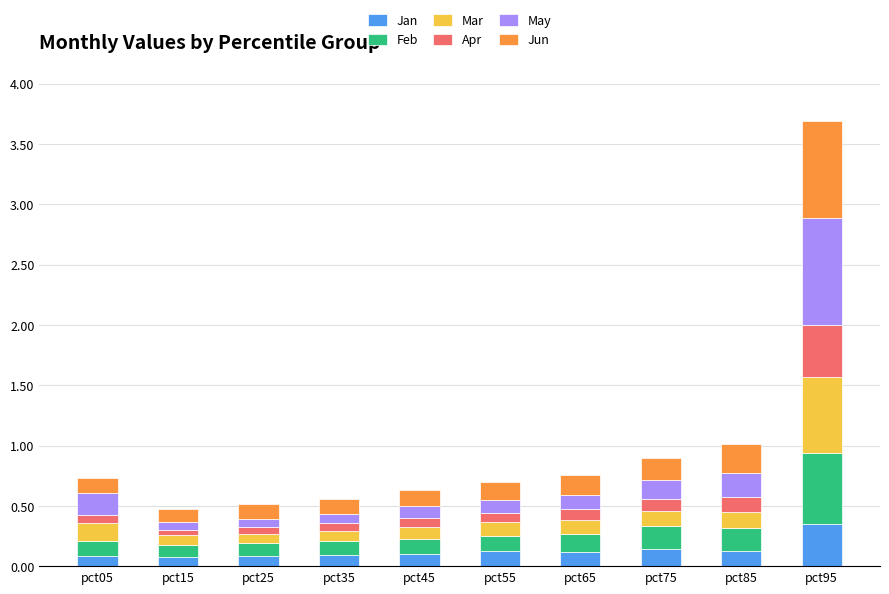

What are all the series names shown in the legend?

Jan, Feb, Mar, Apr, May, Jun